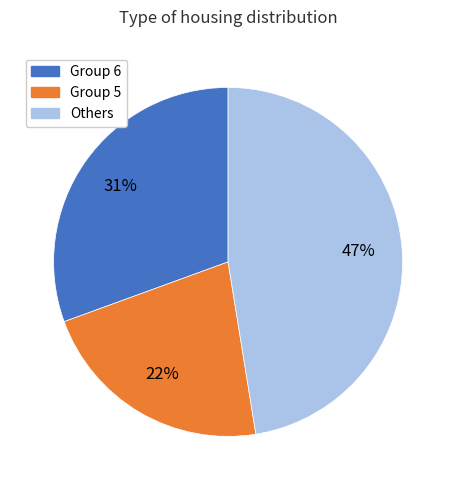

Which has a higher value, Others or Group 6?

Others